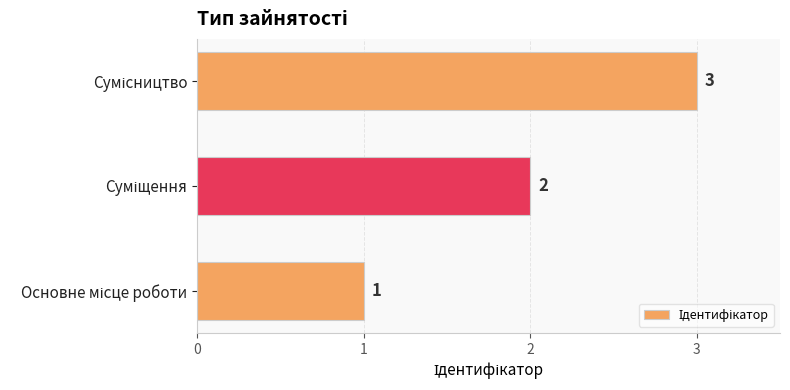

What is the sum of all values?

6